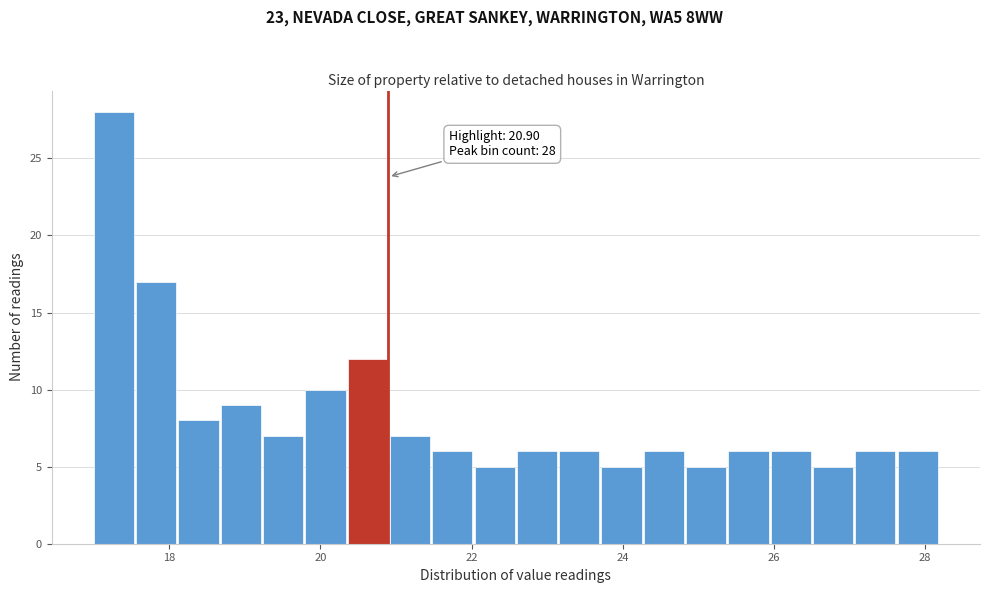

Around what value on the x-axis is the tallest bar? Give the approximate position of its centre, as read against the axis.

17.2